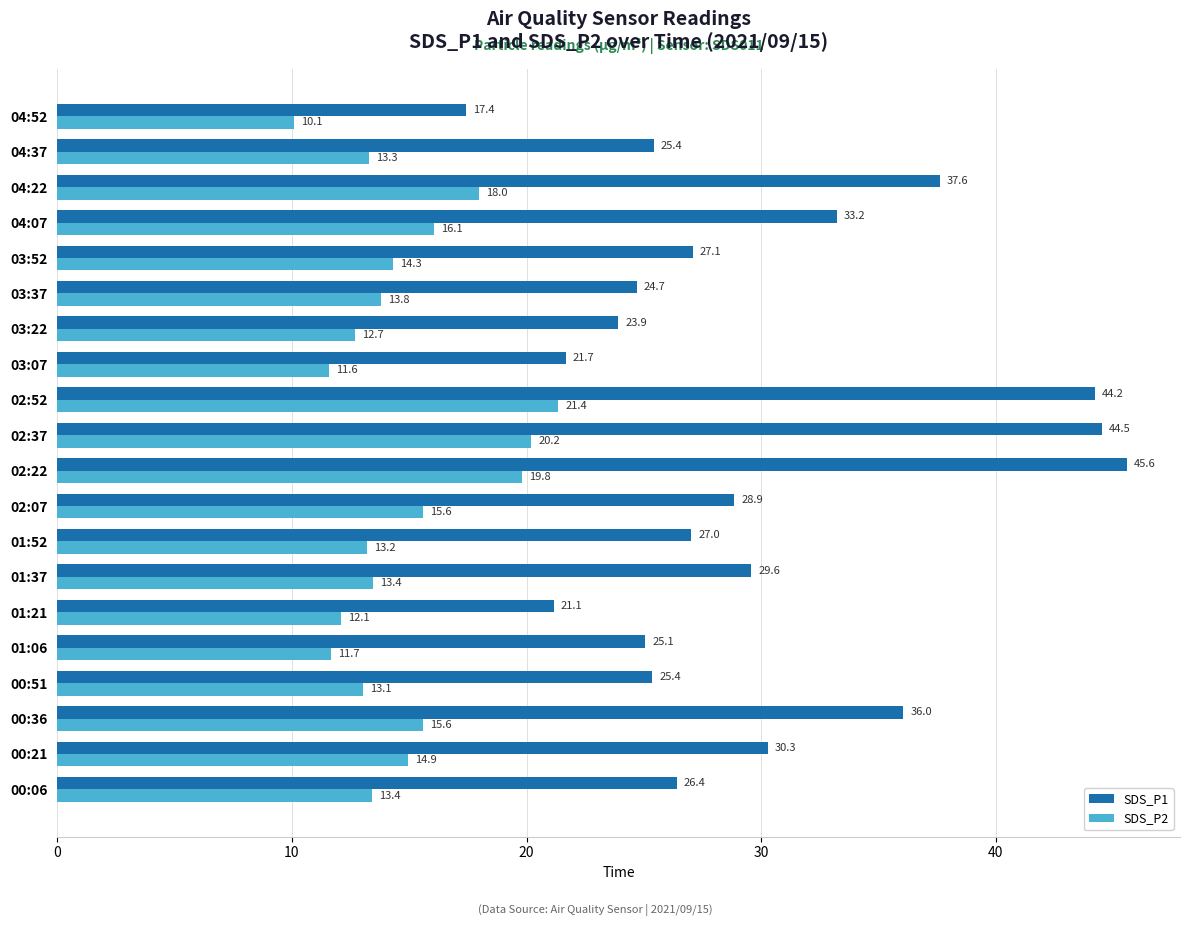

At which category is the sum across all series the highest?

02:52